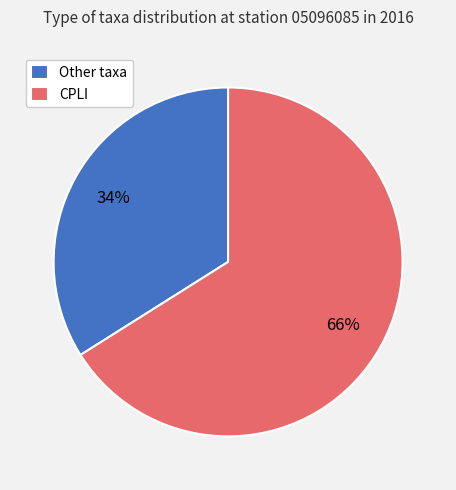

How many slices are in this pie chart?

2